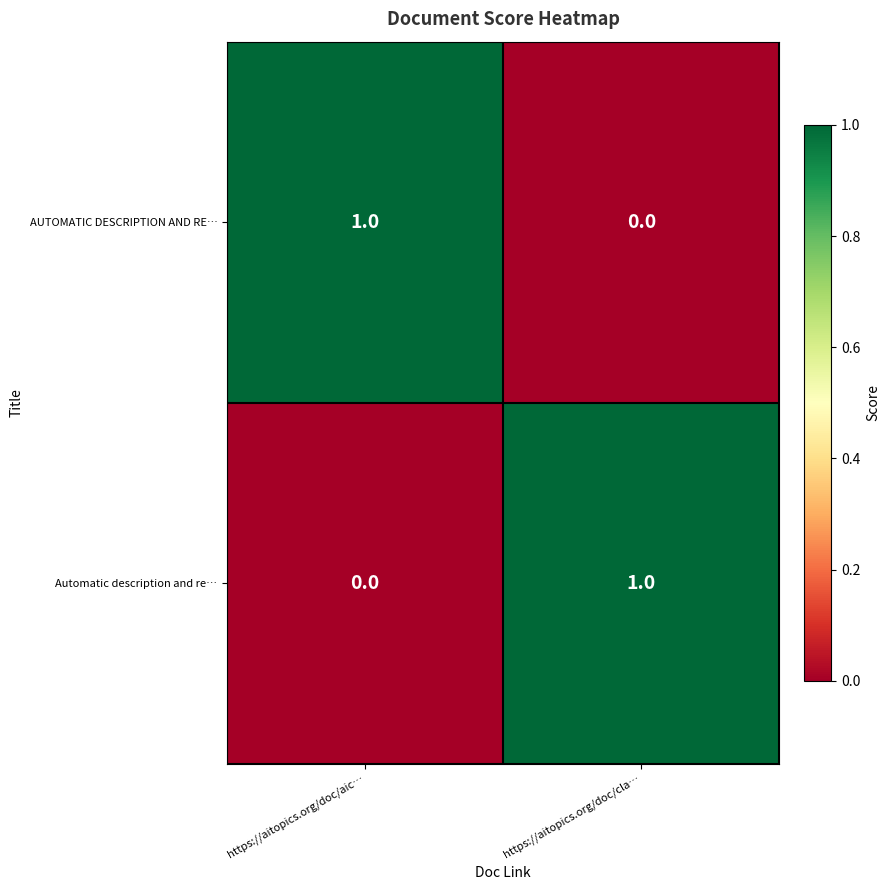

Count the number of data series in this chart.

2